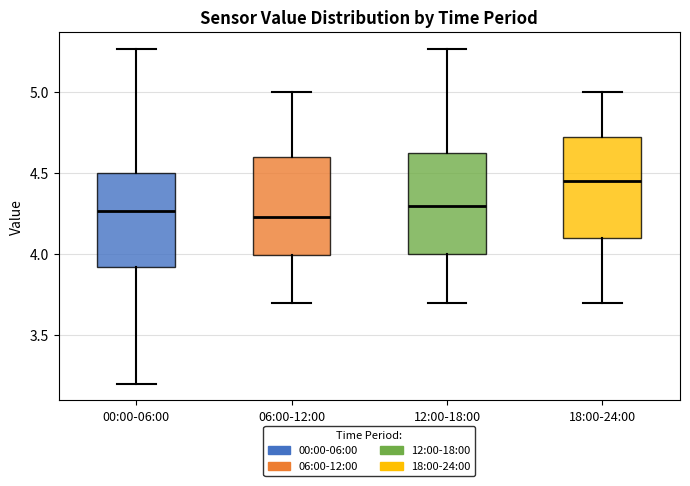

Reading left to right, read every box against the y-axis: the position of its median line, the range the box covers, and the ends of its whiskers. The values are not printed on the chart, so give them approximately, as read against the axis.

00:00-06:00: median 4.25, box 3.90 to 4.50, whiskers 3.20 to 5.25
06:00-12:00: median 4.25, box 4.00 to 4.60, whiskers 3.70 to 5.00
12:00-18:00: median 4.30, box 4.00 to 4.65, whiskers 3.70 to 5.25
18:00-24:00: median 4.45, box 4.10 to 4.75, whiskers 3.70 to 5.00